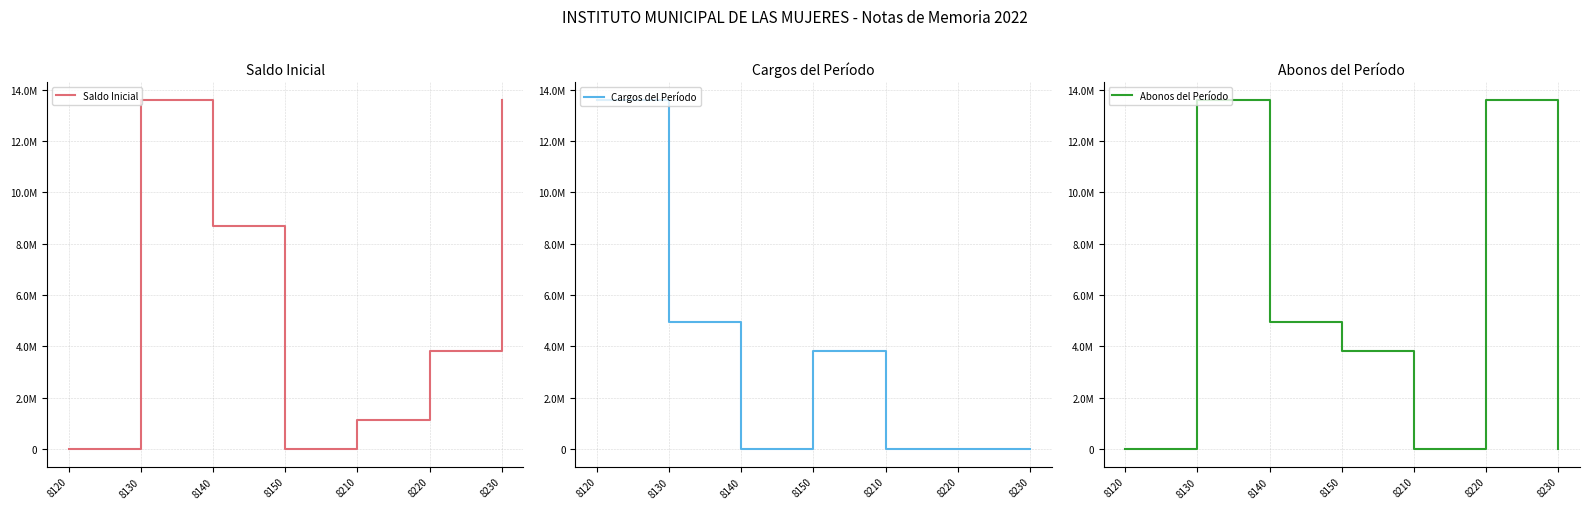

Where is the first local maximum for Cargos del Período?

8150